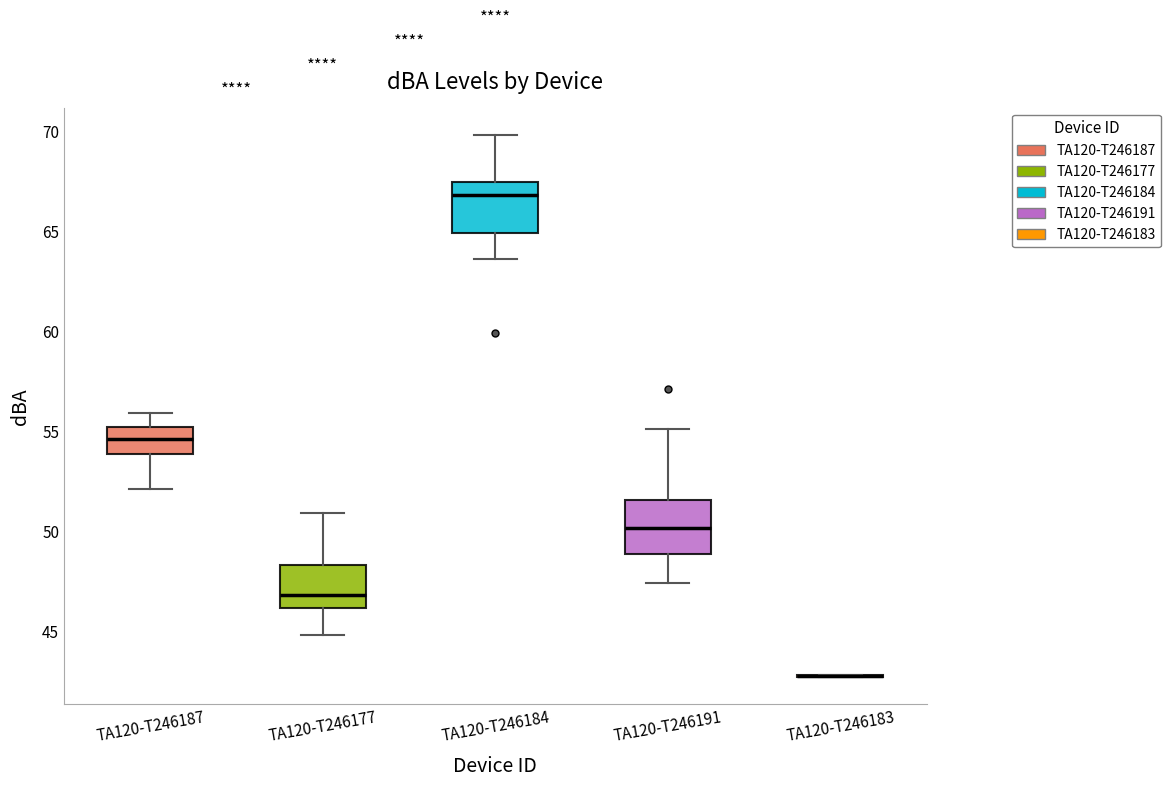

Where does the upper whisker of the box for TA120-T246177 end on the y-axis? The values are not printed on the chart, so give them approximately, as read against the axis.

51.0